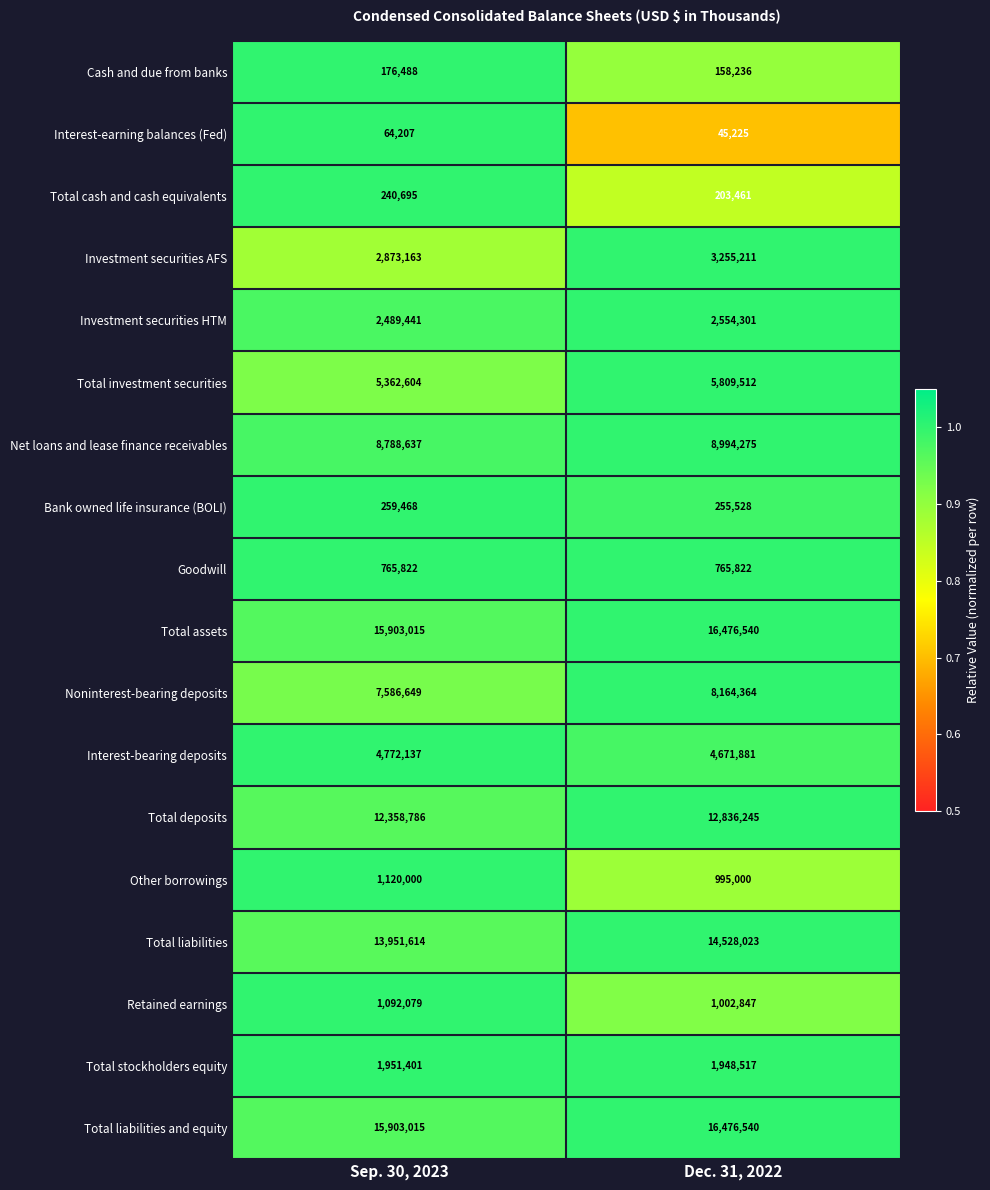

Which series changed the most between Sep. 30, 2023 and Dec. 31, 2022?

Noninterest-bearing deposits